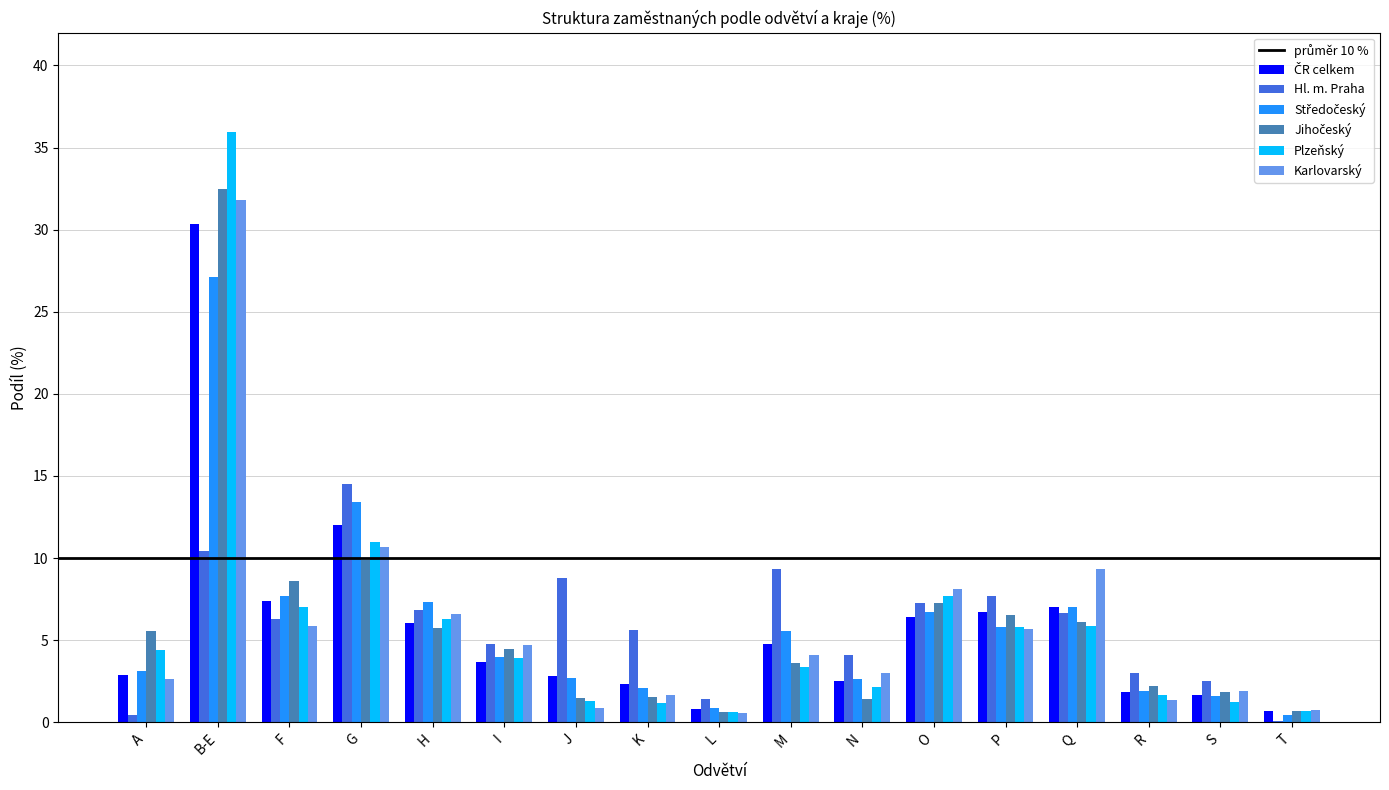

What is the total value across all series at I?

25.4